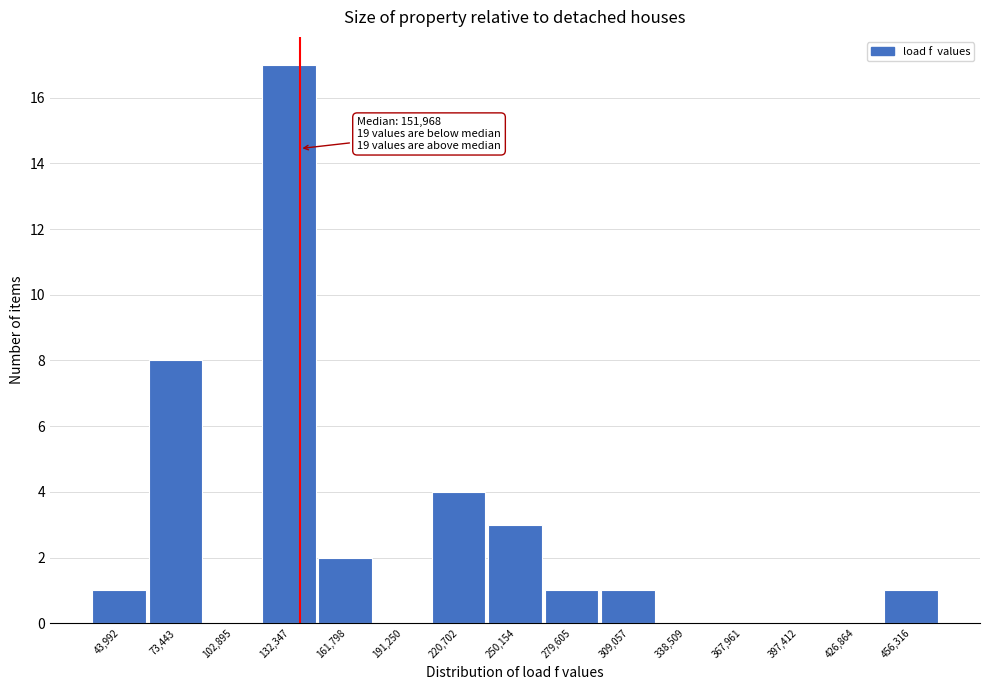

Reading right to left, extract all data points from this chart.

456,316=1	426,864=0	397,412=0	367,961=0	338,509=0	309,057=1	279,605=1	250,154=3	220,702=4	191,250=0	161,798=2	132,347=17	102,895=0	73,443=8	43,992=1